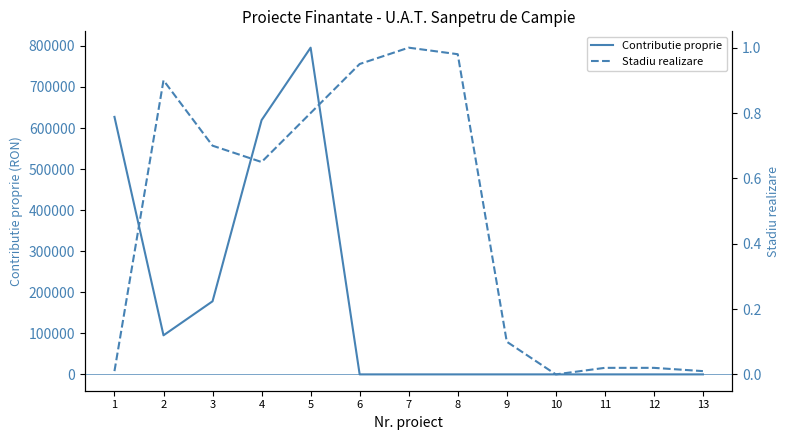

Reading left to right, what are all the values shown in this chart?

Contributie proprie: 627130.0	95147.2	178021.0	619185.6	795728.2	0.0	0.0	0.0	0.0	0.0	0.0	0.0	0.0
Stadiu realizare: 0.0	0.9	0.7	0.7	0.8	0.9	1.0	1.0	0.1	0.0	0.0	0.0	0.0